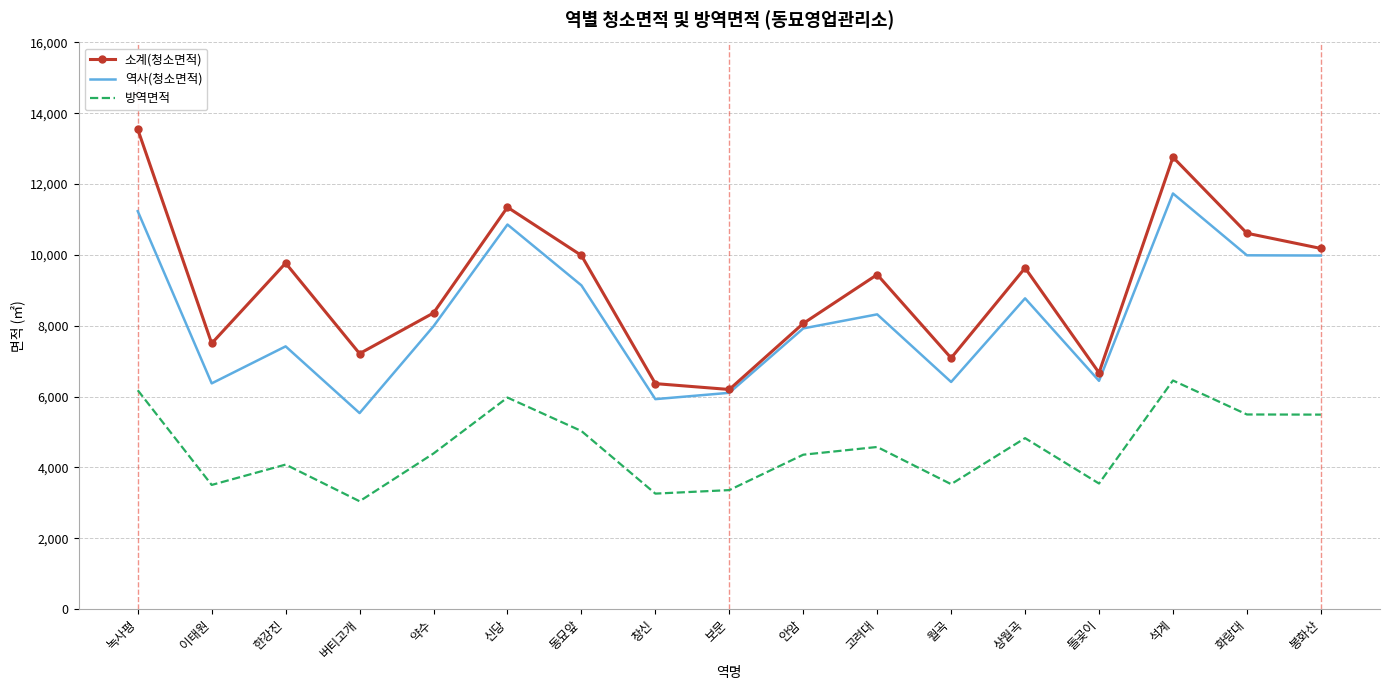

Which series has the widest spread of values?

소계(청소면적)